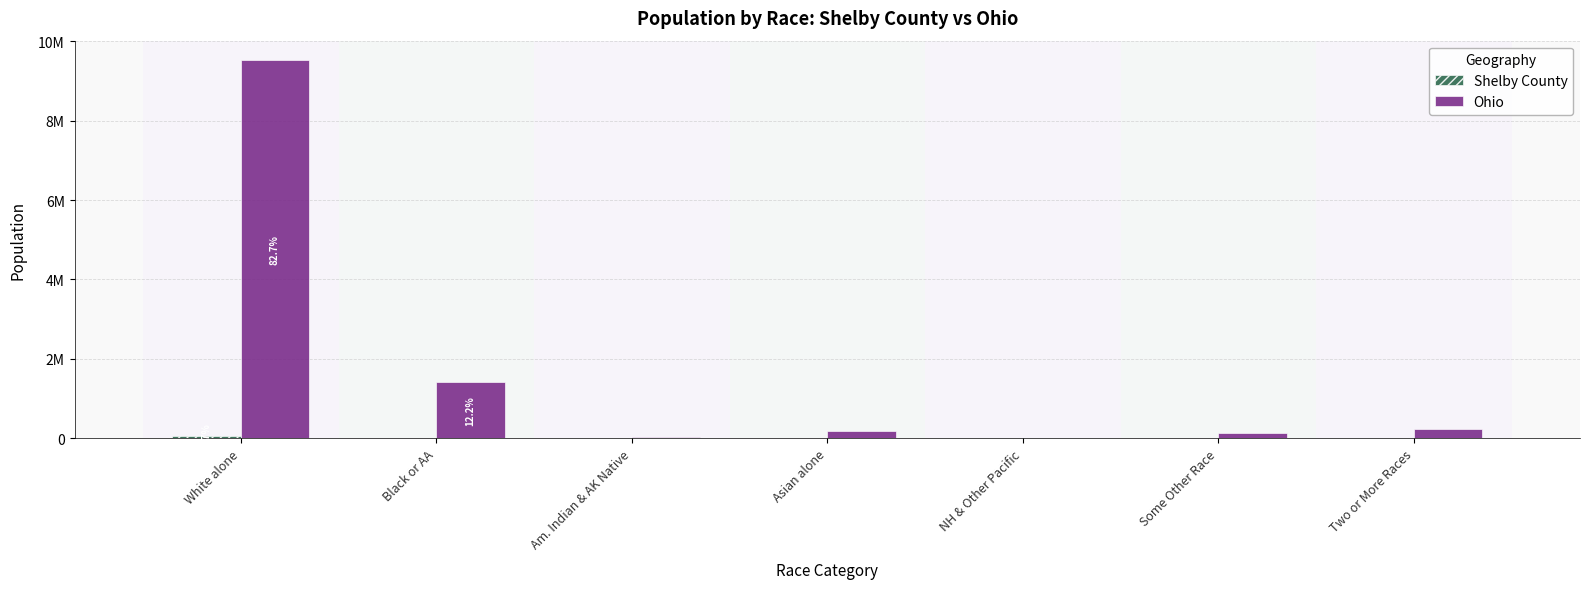

Are the bars grouped side by side (vs. stacked)?

Yes